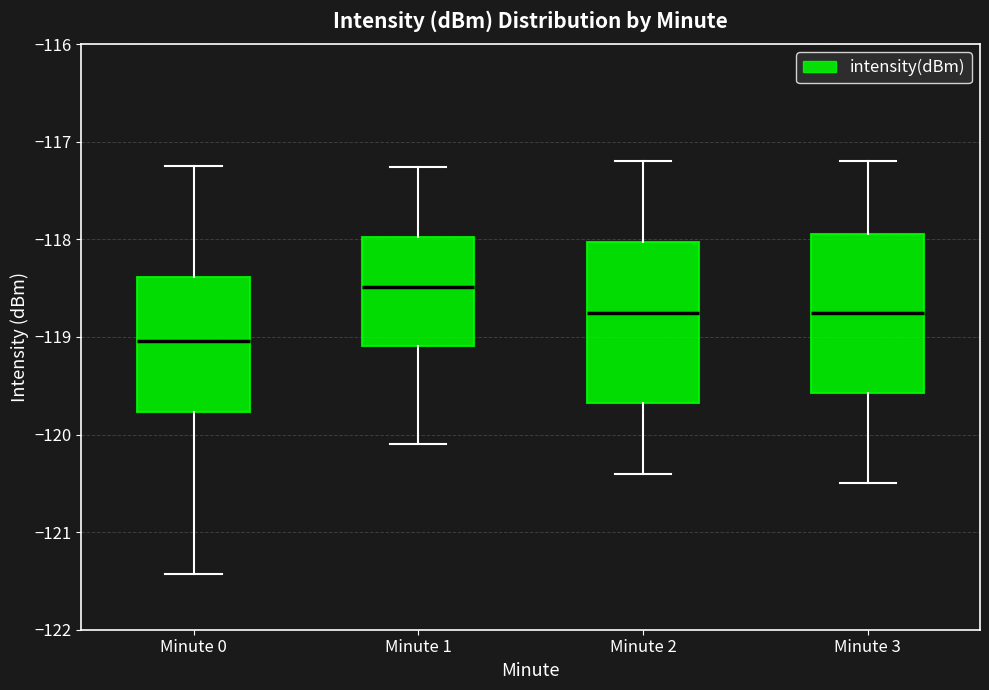

Reading left to right, transcribe this box plot: for each box, give where its median line is, the range the box spans, and where its two whiskers end, as read against the y-axis. The values are not printed on the chart, so give them approximately, as read against the axis.

Minute 0: median -119.0, box -119.8 to -118.4, whiskers -121.4 to -117.2
Minute 1: median -118.5, box -119.1 to -118.0, whiskers -120.1 to -117.3
Minute 2: median -118.7, box -119.7 to -118.0, whiskers -120.4 to -117.2
Minute 3: median -118.7, box -119.6 to -117.9, whiskers -120.5 to -117.2